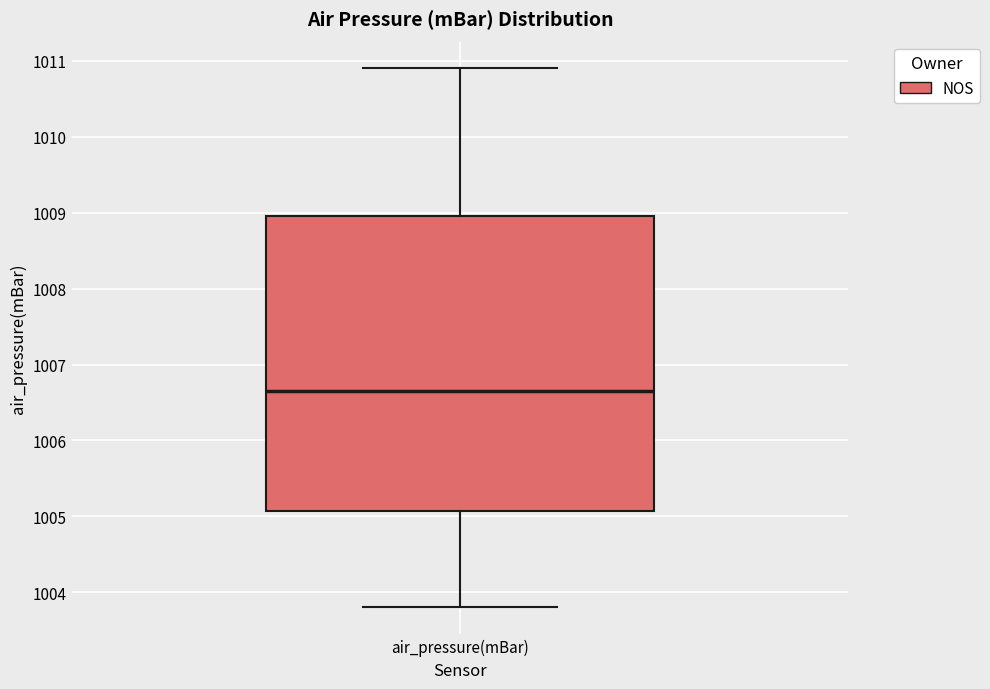

Where does the lower whisker of the box for air_pressure(mBar) end on the y-axis? The values are not printed on the chart, so give them approximately, as read against the axis.

1003.8